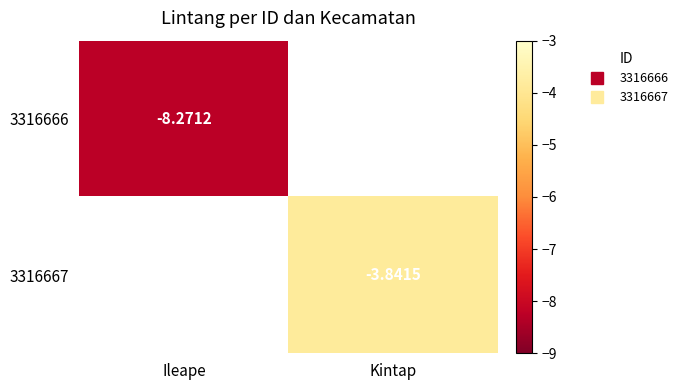

The value of 3316666 at Ileape is -8.3. True or false?

True